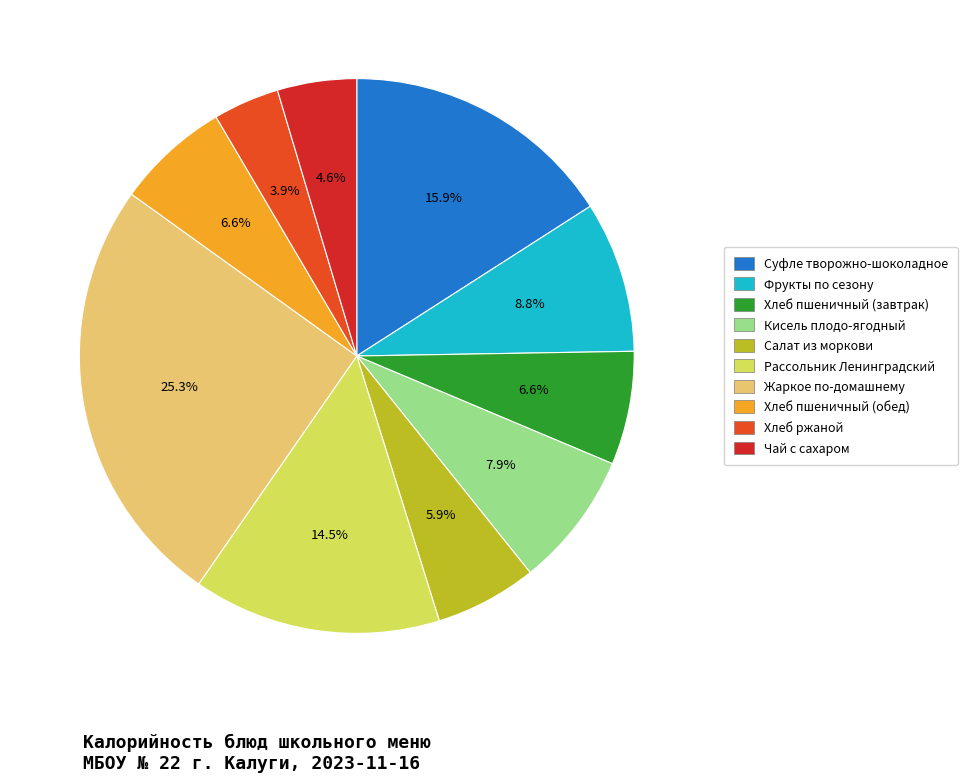

How much of the chart is everything except Рассольник Ленинградский?

85.5%